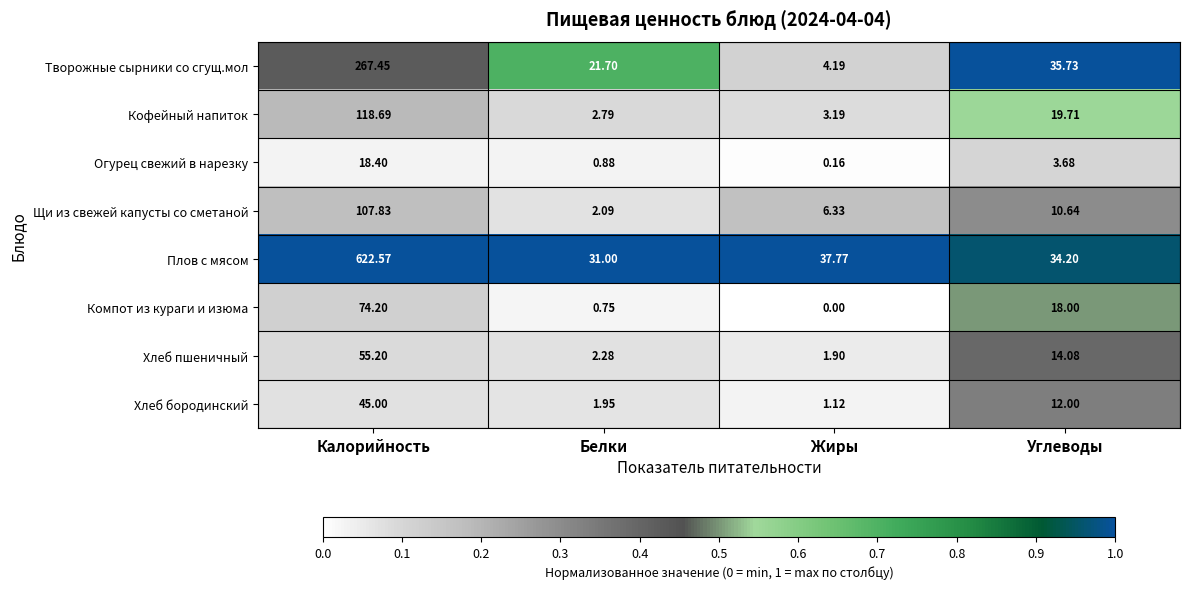

Rank the series at Калорийность from lowest to highest value.

Огурец свежий в нарезку, Хлеб бородинский, Хлеб пшеничный, Компот из кураги и изюма, Щи из свежей капусты со сметаной, Кофейный напиток, Творожные сырники со сгущ.мол, Плов с мясом